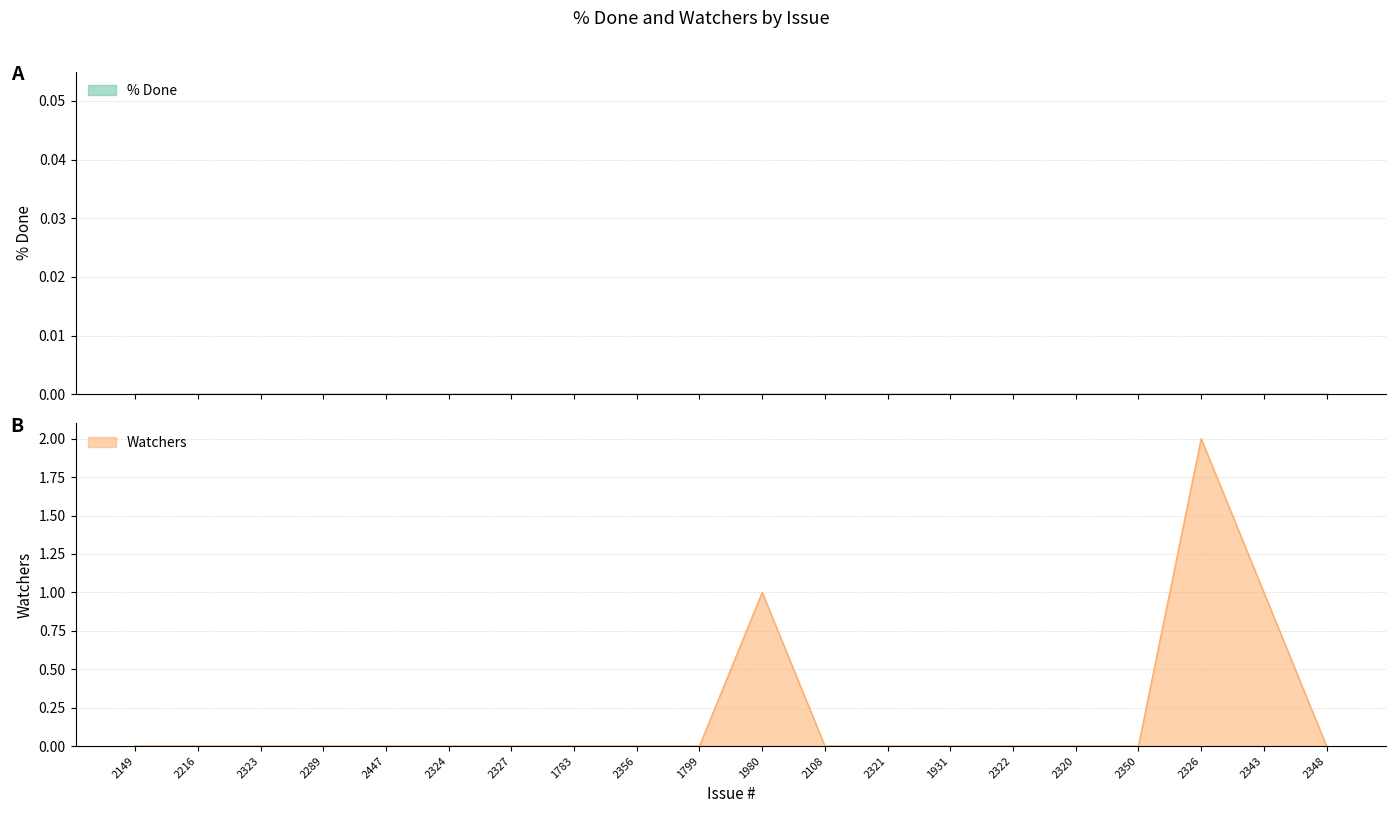

List the labels in order of value, largest first.

2326, 1980, 2343, 2149, 2216, 2323, 2289, 2447, 2324, 2327, 1783, 2356, 1799, 2108, 2321, 1931, 2322, 2320, 2350, 2348